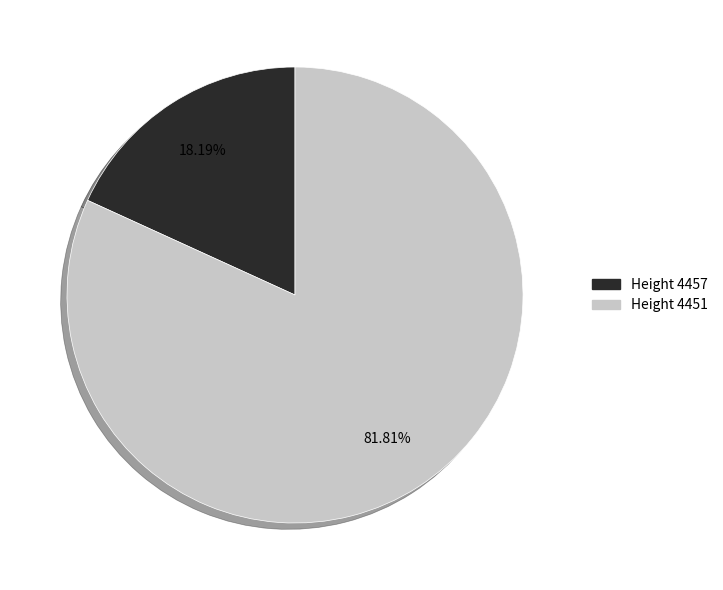

Which slice is the largest?

Height 4451